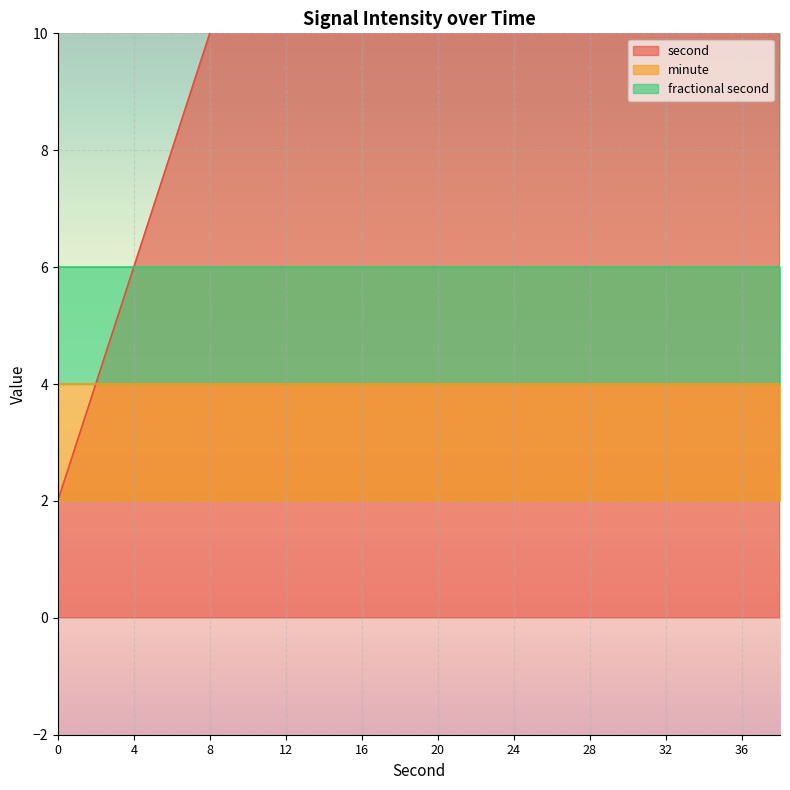

At which category is the sum across all series the highest?

38